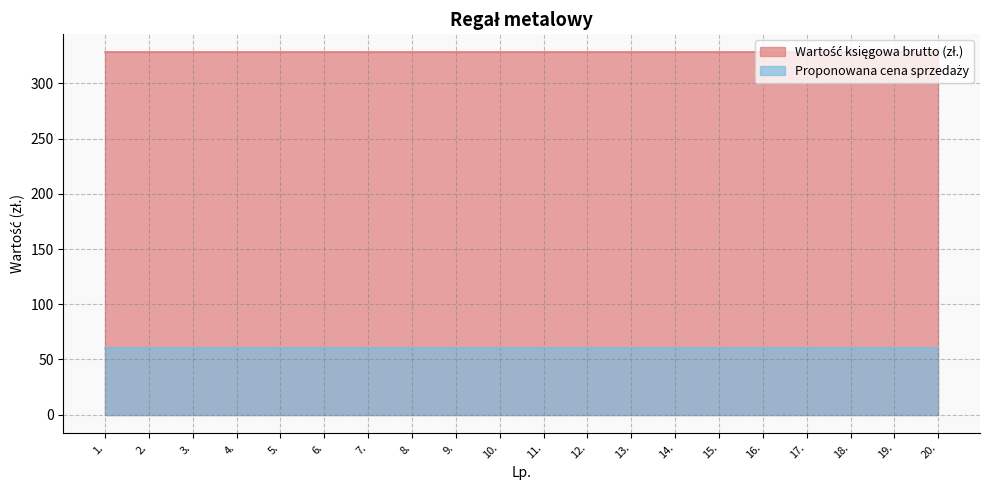

True or false: Proponowana cena sprzedaży and Wartość księgowa brutto (zł.) intersect in this chart.

False